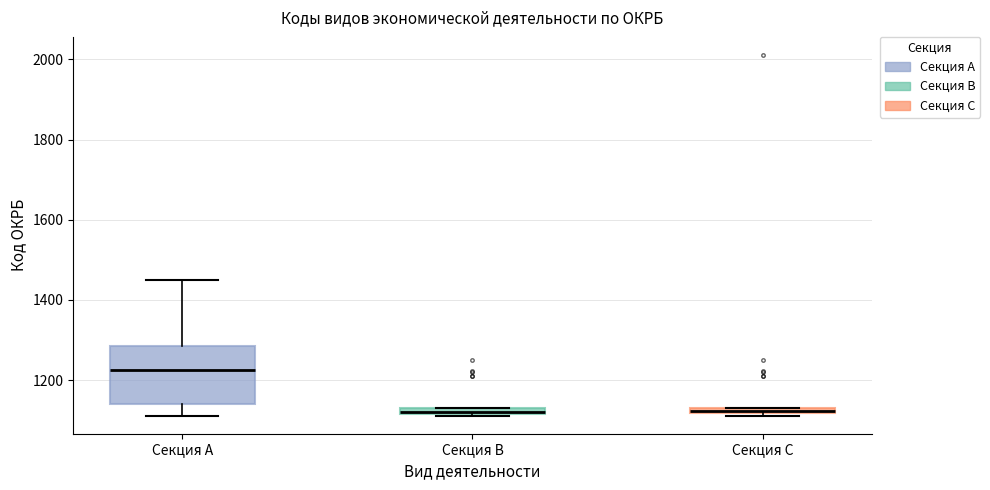

Where is the upper edge of the box for Секция B on the y-axis? The values are not printed on the chart, so give them approximately, as read against the axis.

1140